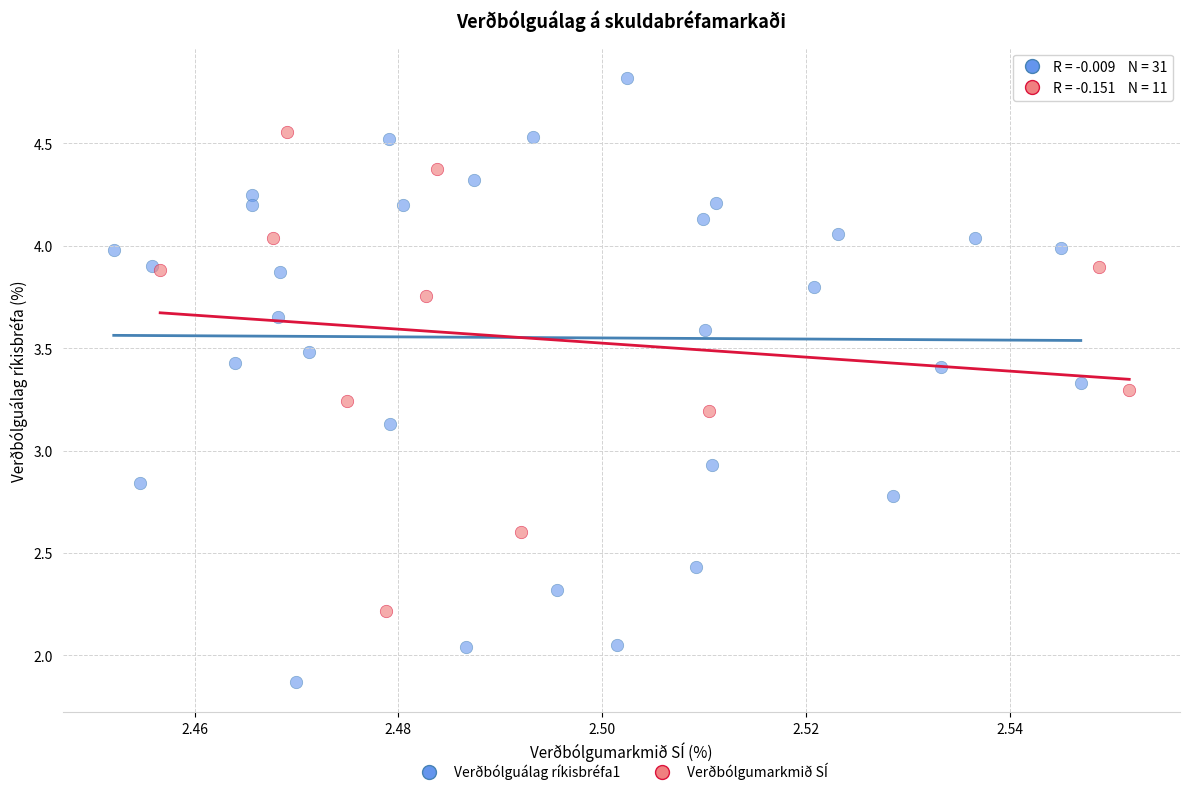

Which series reaches the minimum Y coordinate?

Verðbólguálag ríkisbréfa1